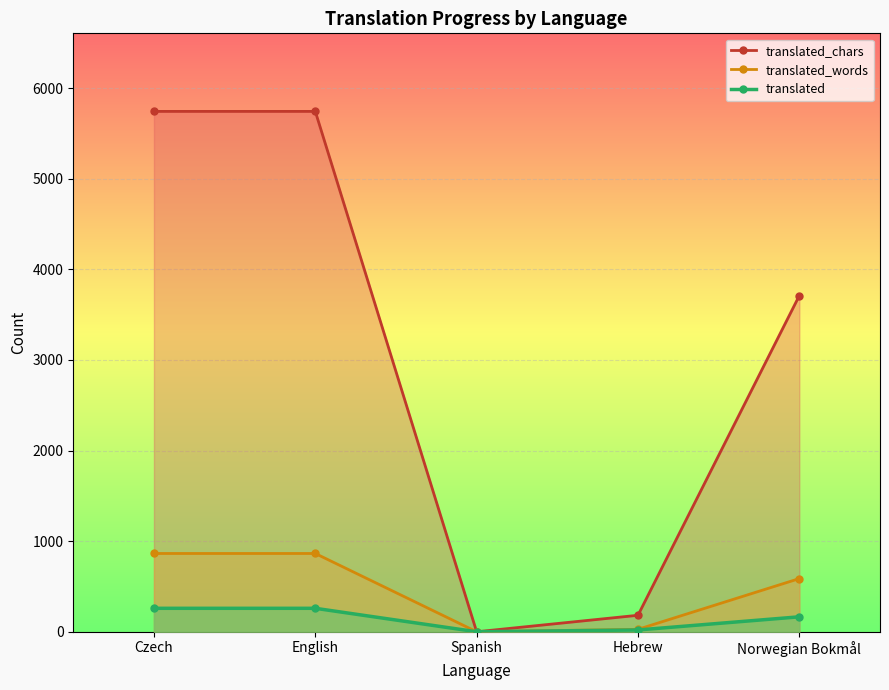

Which category has the lowest value in the translated series?

Spanish